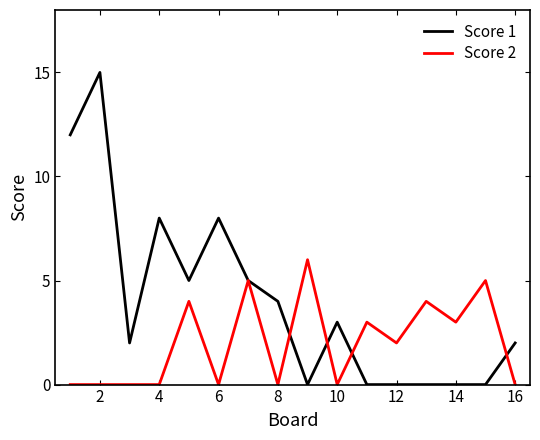

How many distinct data groups are displayed?

2